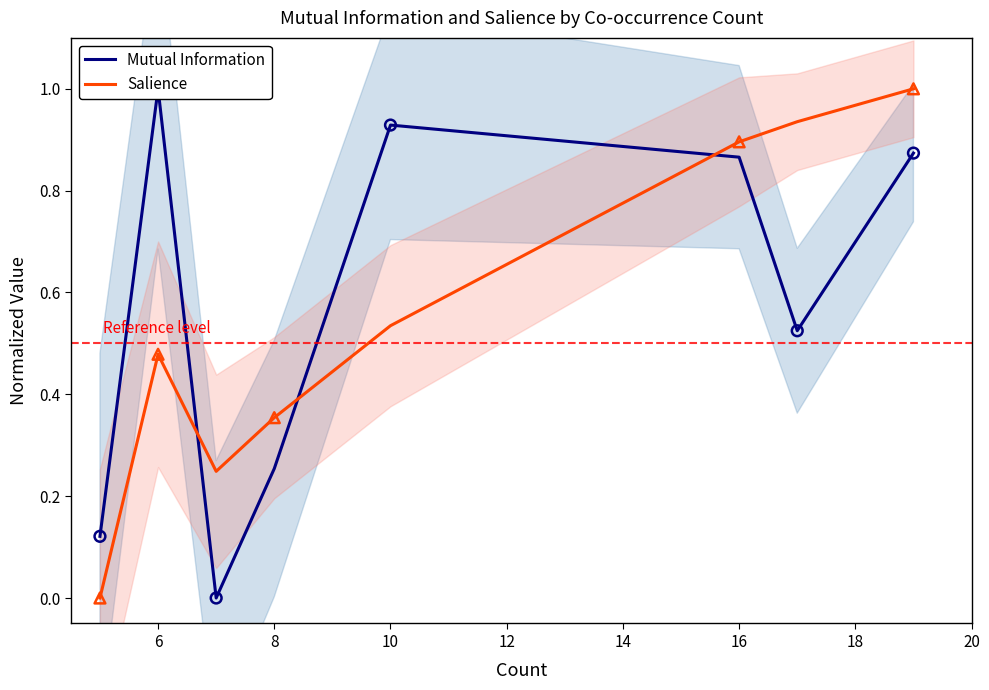

Which series reaches the maximum Y coordinate?

Mutual Information